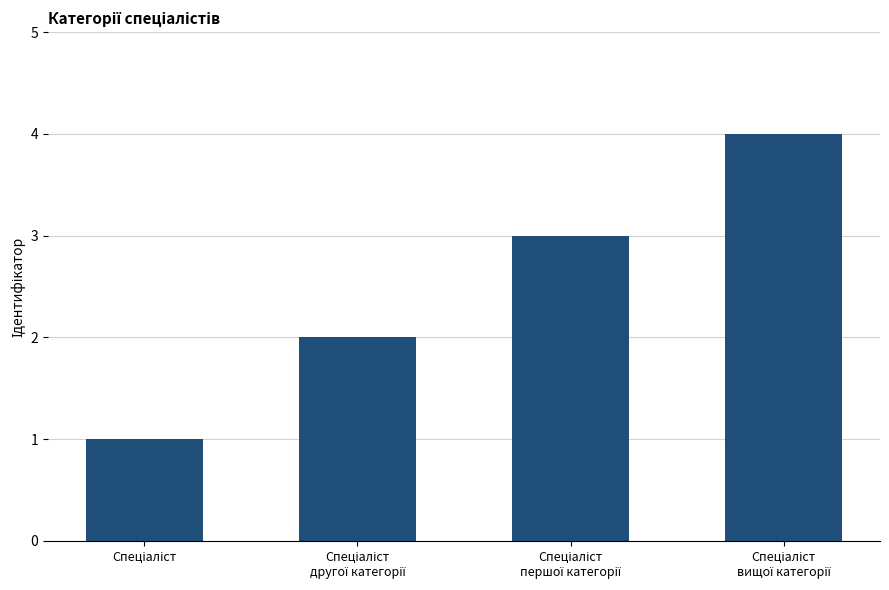

How many bars are there in total?

4